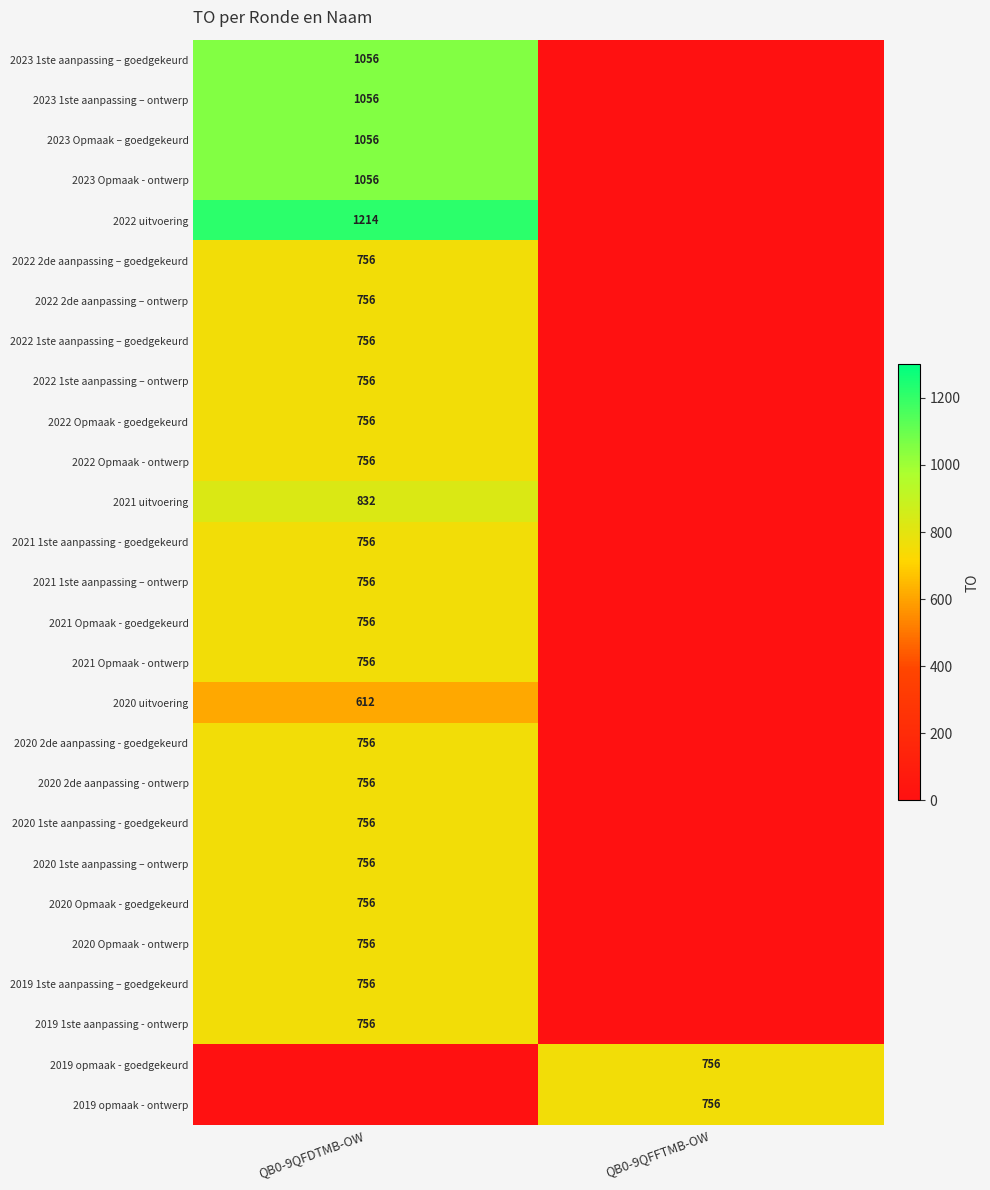

Is it true that 2022 uitvoering equals 1214 at QB0-9QFDTMB-OW?

True